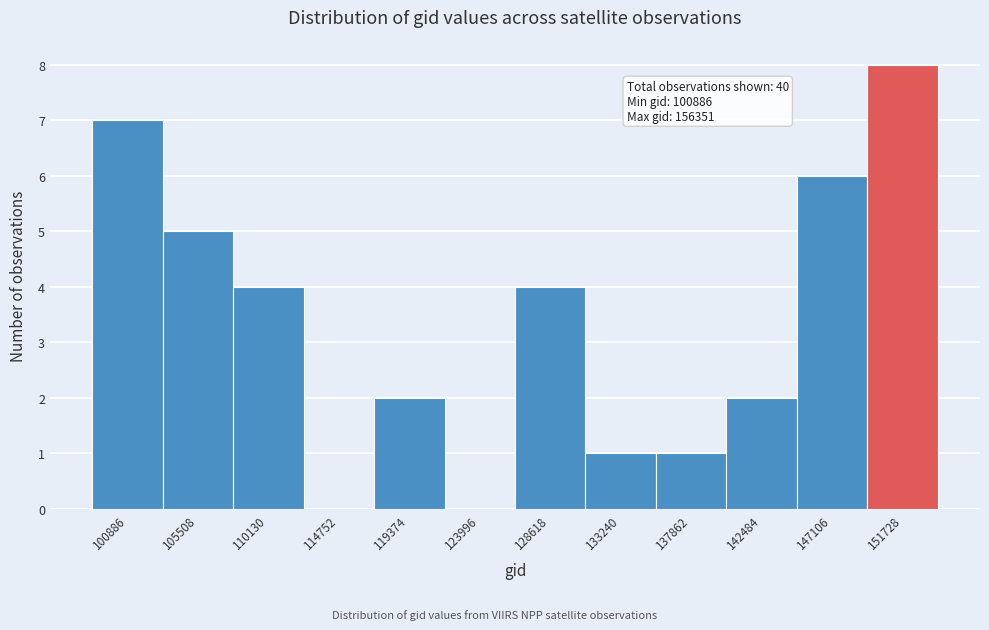

Reading left to right, extract all data points from this chart.

100886=7	105508=5	110130=4	114752=0	119374=2	123996=0	128618=4	133240=1	137862=1	142484=2	147106=6	151728=8